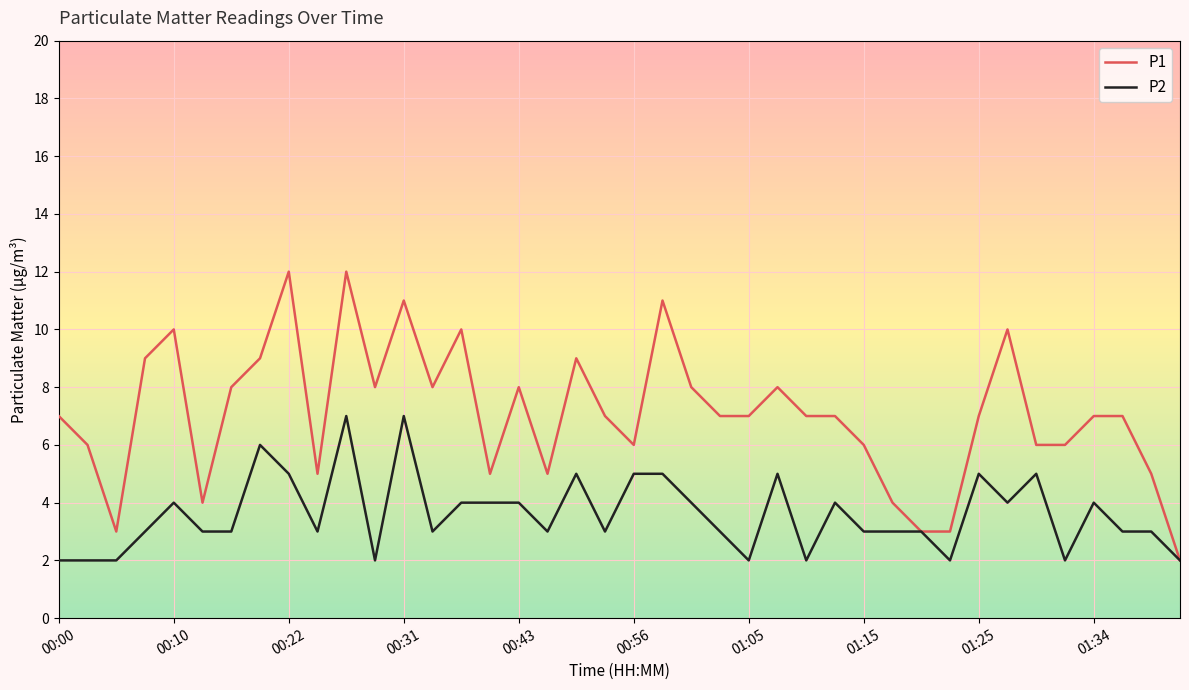

Reading left to right, what are all the values shown in this chart?

P1: 7	6	3	9	10	4	8	9	12	5	12	8	11	8	10	5	8	5	9	7	6	11	8	7	7	8	7	7	6	4	3	3	7	10	6	6	7	7	5	2
P2: 2	2	2	3	4	3	3	6	5	3	7	2	7	3	4	4	4	3	5	3	5	5	4	3	2	5	2	4	3	3	3	2	5	4	5	2	4	3	3	2